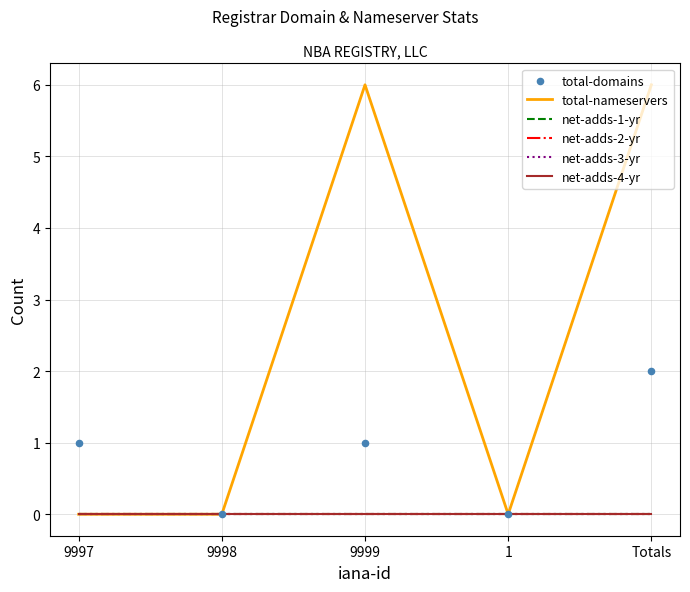

What are all the series names shown in the legend?

total-nameservers, net-adds-1-yr, net-adds-2-yr, net-adds-3-yr, net-adds-4-yr, total-domains